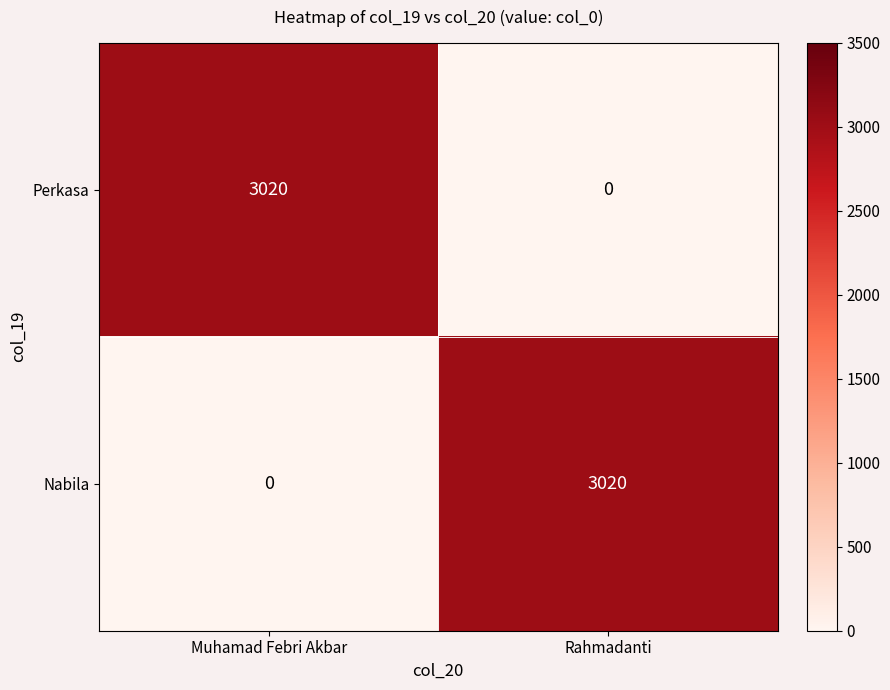

True or false: Perkasa has a value of 0 at Rahmadanti.

True